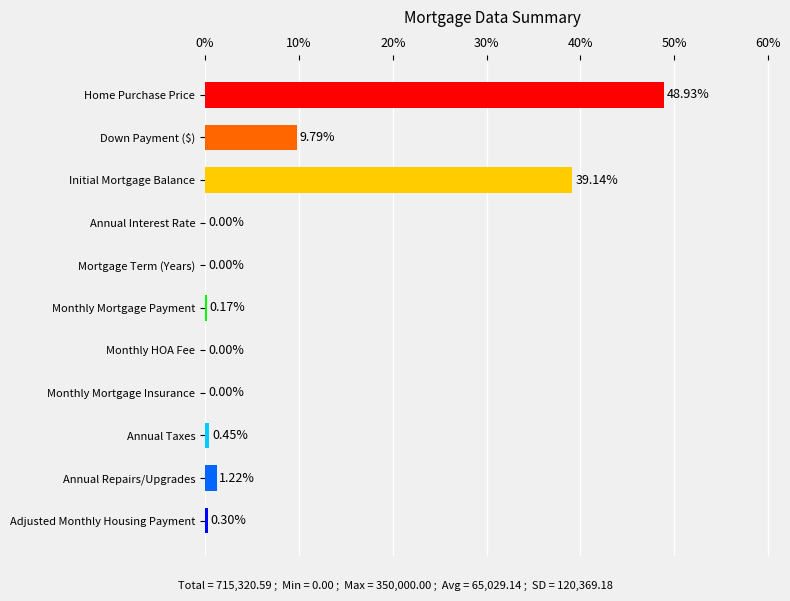

Which label corresponds to the largest value in the chart?

Home Purchase Price